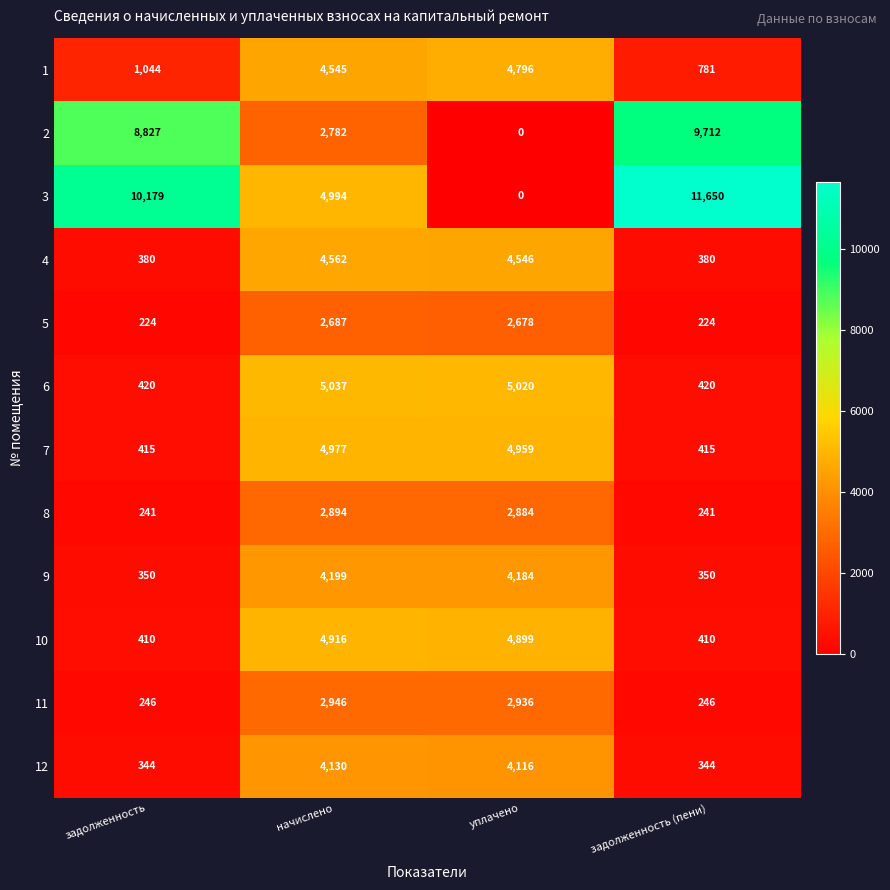

Count the number of categories in the chart.

4